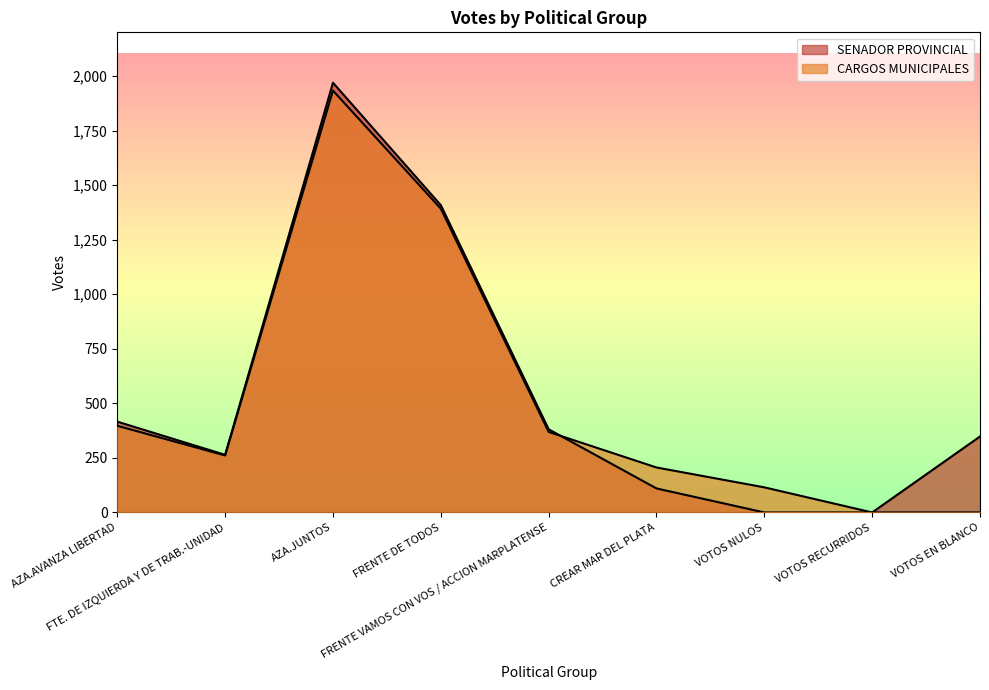

What is the average value of the CARGOS MUNICIPALES series?

519